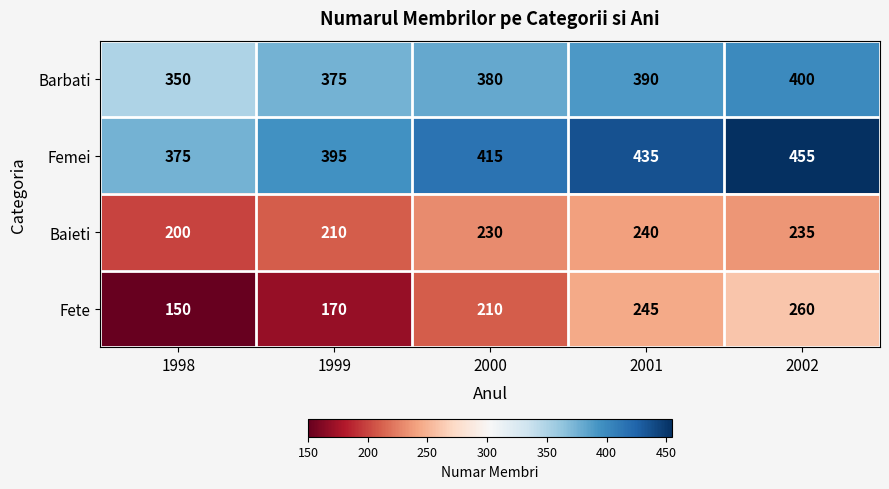

What is the total value across all series at 1998?

1075